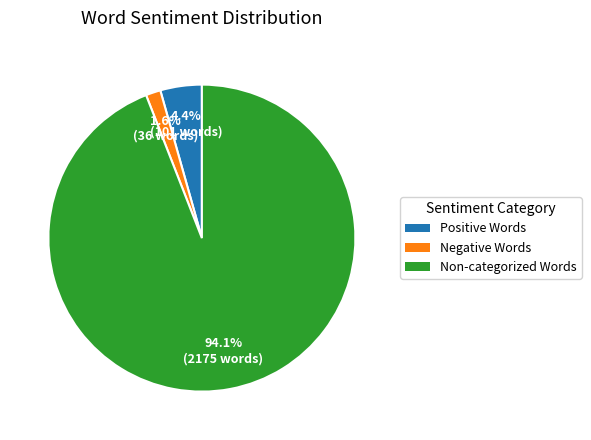

To the nearest percent, what is the average slice percentage?

33%